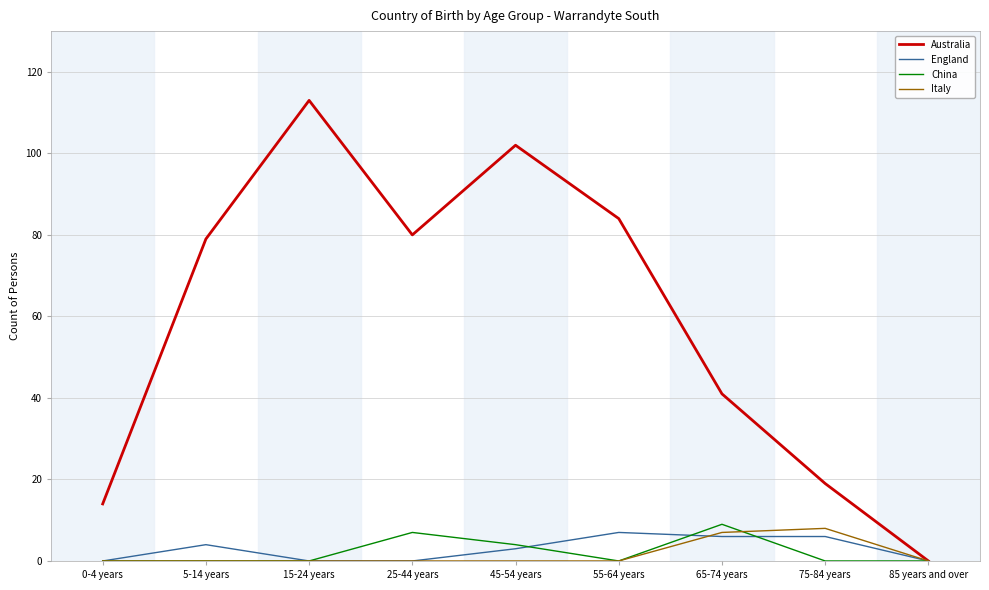

What are all the series names shown in the legend?

Australia, England, China, Italy